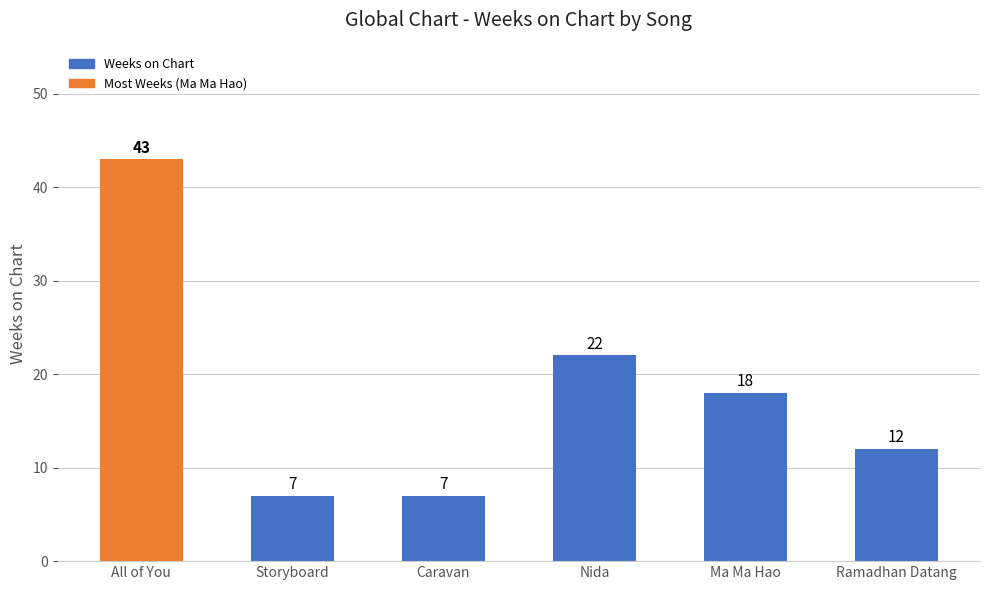

At which label does the data first exceed 18?

All of You